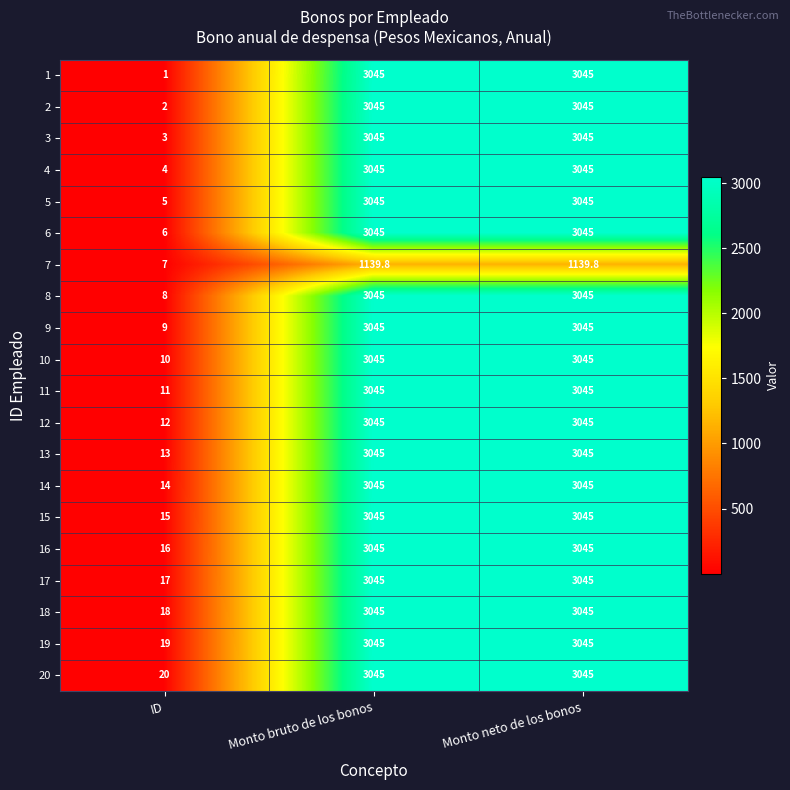

At which label does 5 reach its minimum?

ID